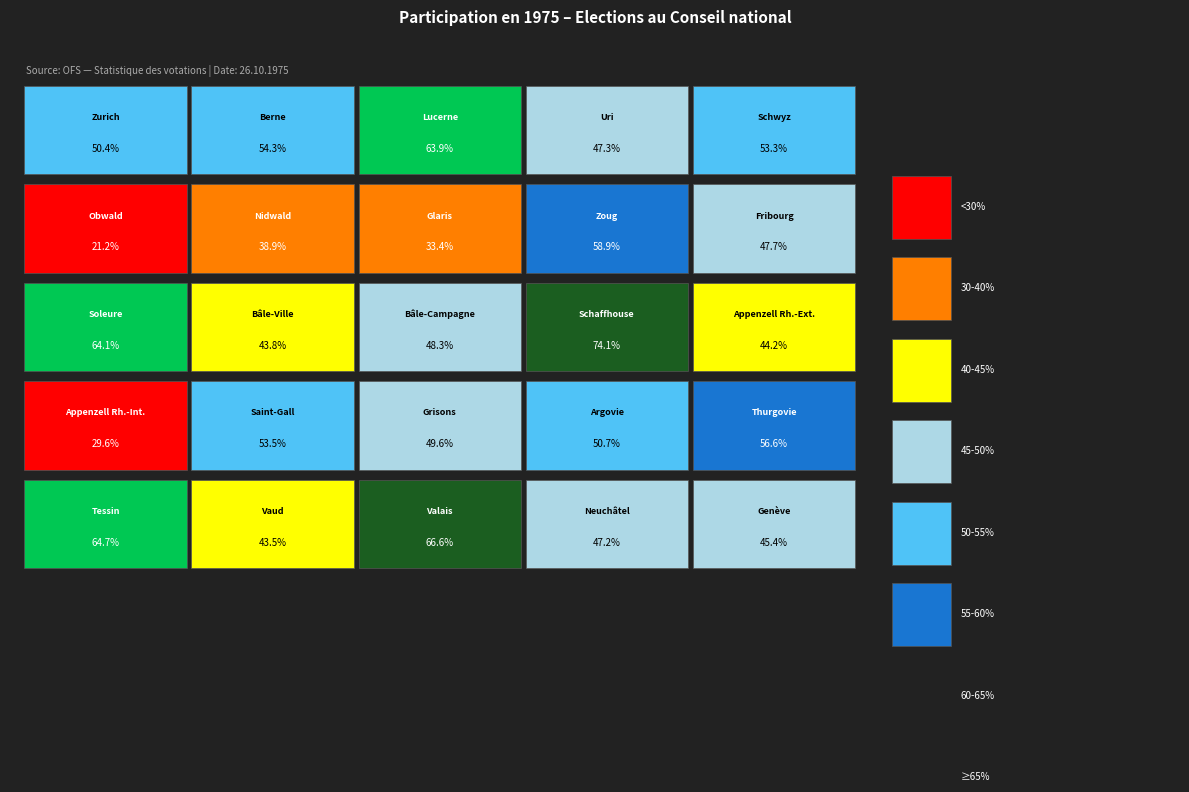

What is the sum of all values?

1250.9